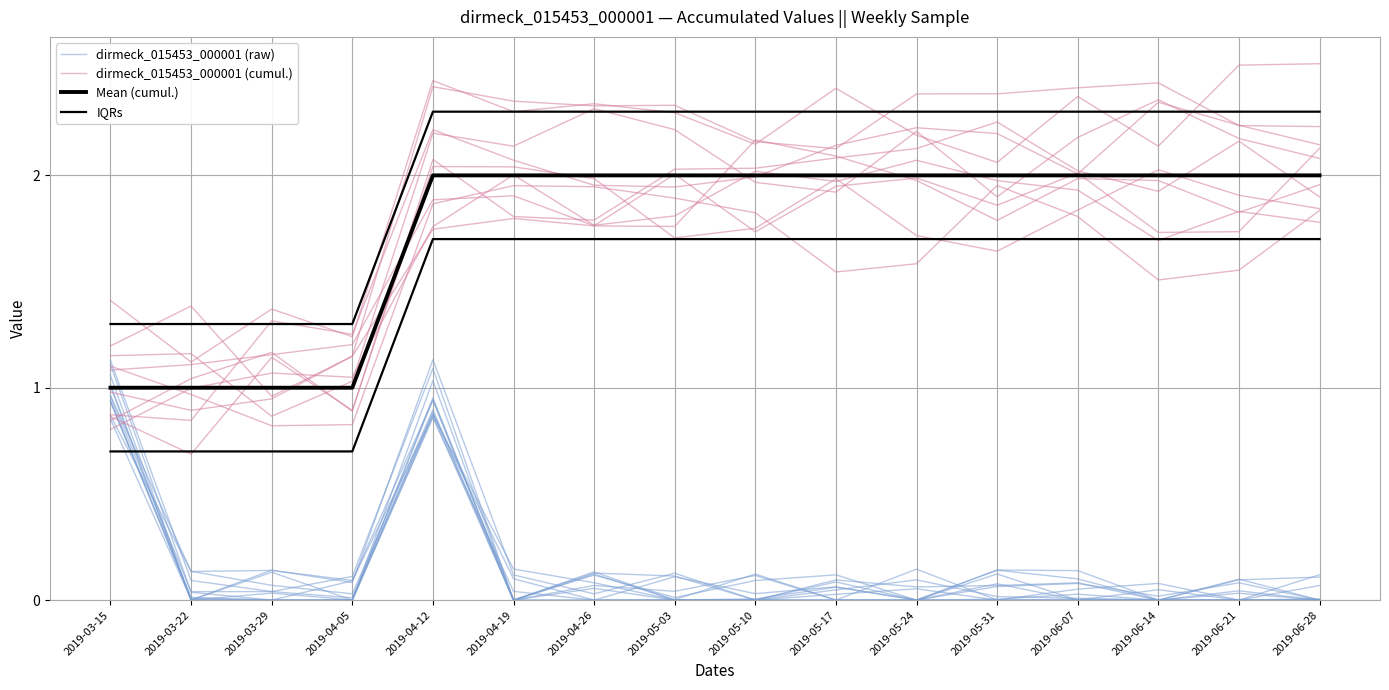

What is the label of the 2nd point from the left?

2019-03-22